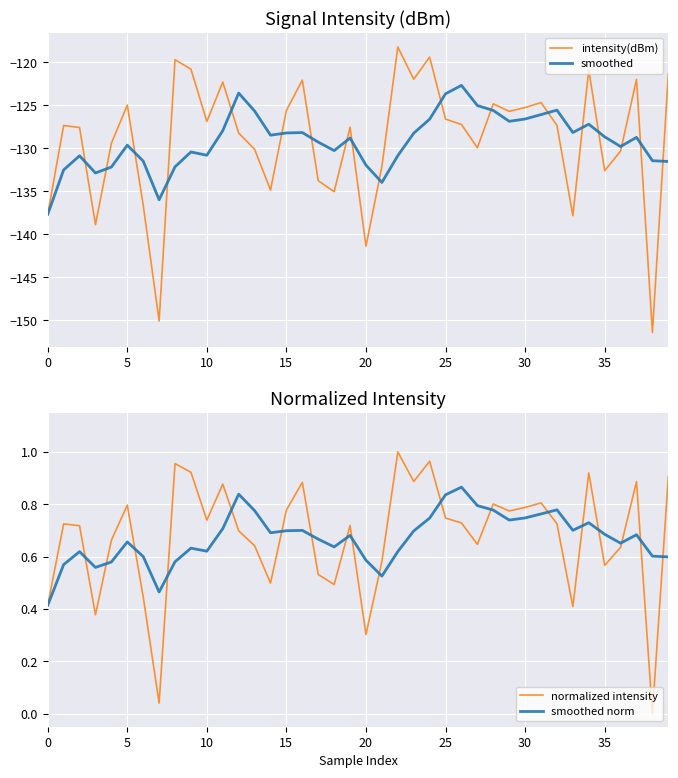

Which category has the highest value across all series?

22